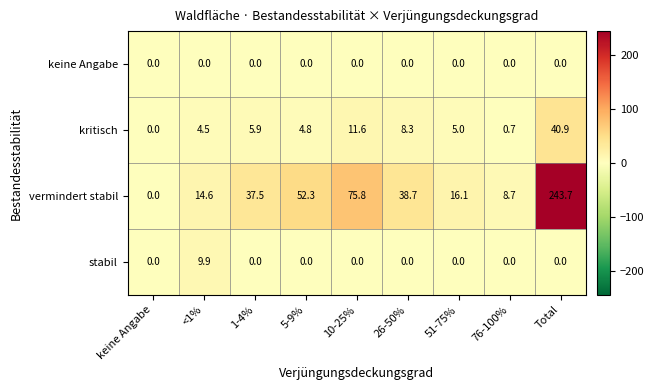

What is the spread (max minus min) of values at 26-50%?

38.7